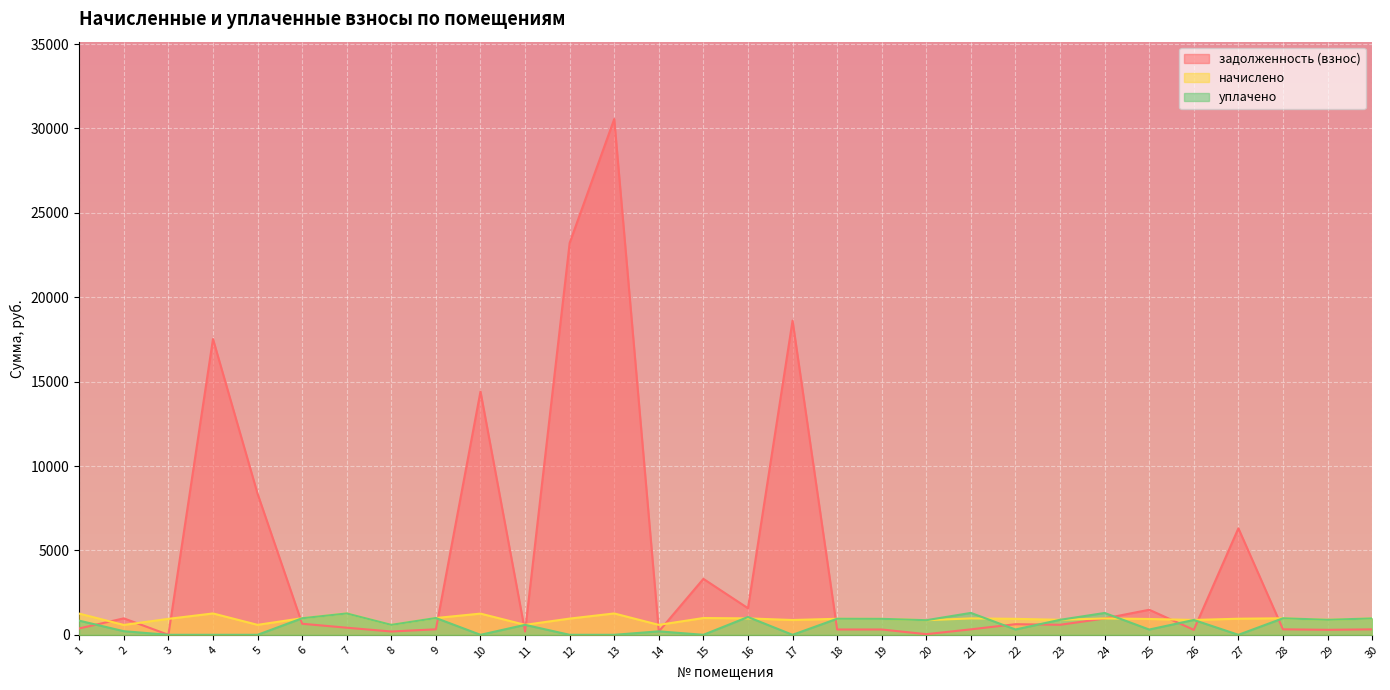

In начислено, how many points are lower than both neighbors (excluding endpoints)?

10